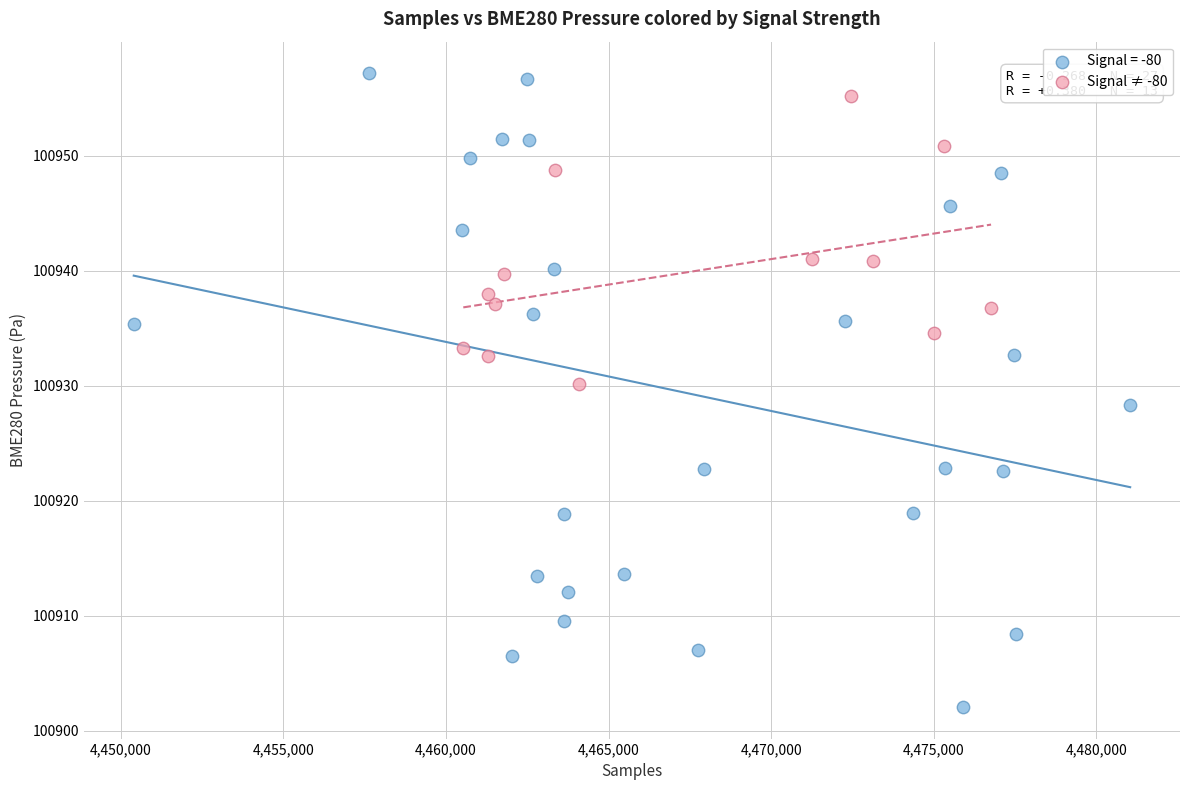

Which series has the largest Y range (max minus min)?

Signal = -80